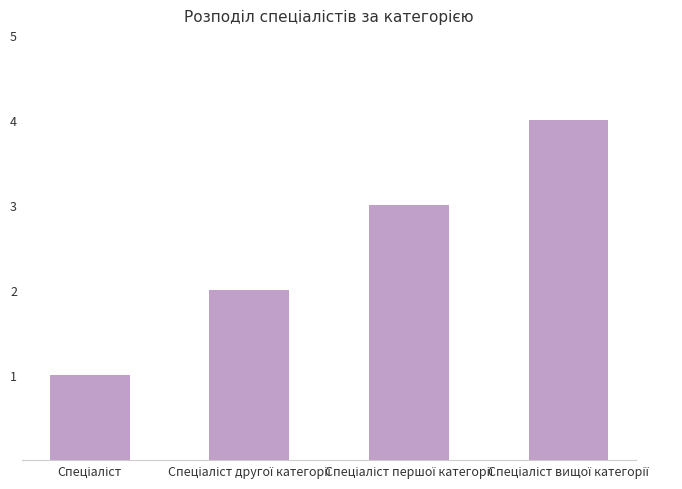

What is the difference between the second highest and minimum values?

2